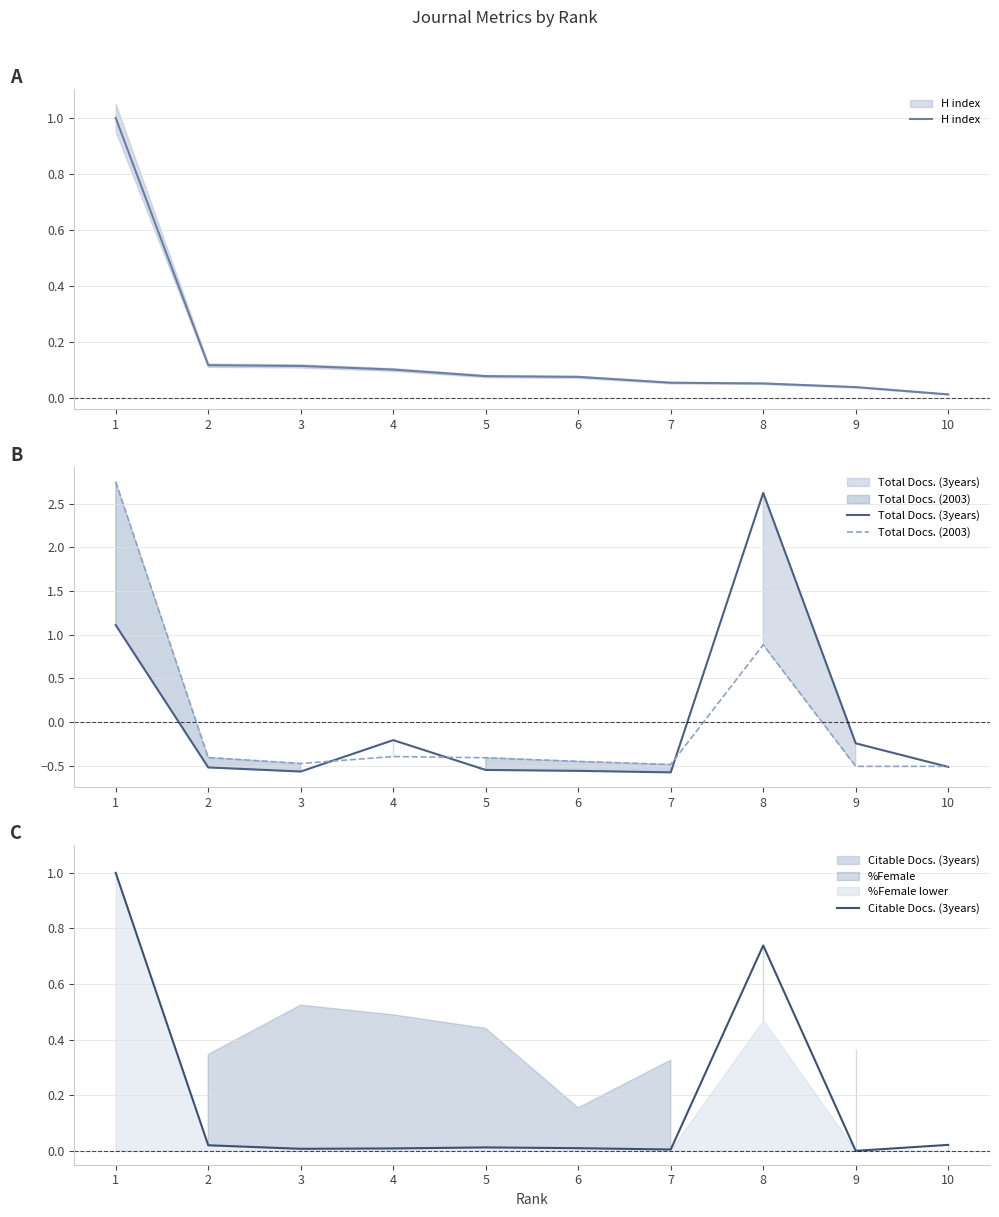

Between which two adjacent categories do Total Docs. (2003) and Citable Docs. (3years) first intersect?

1 and 2